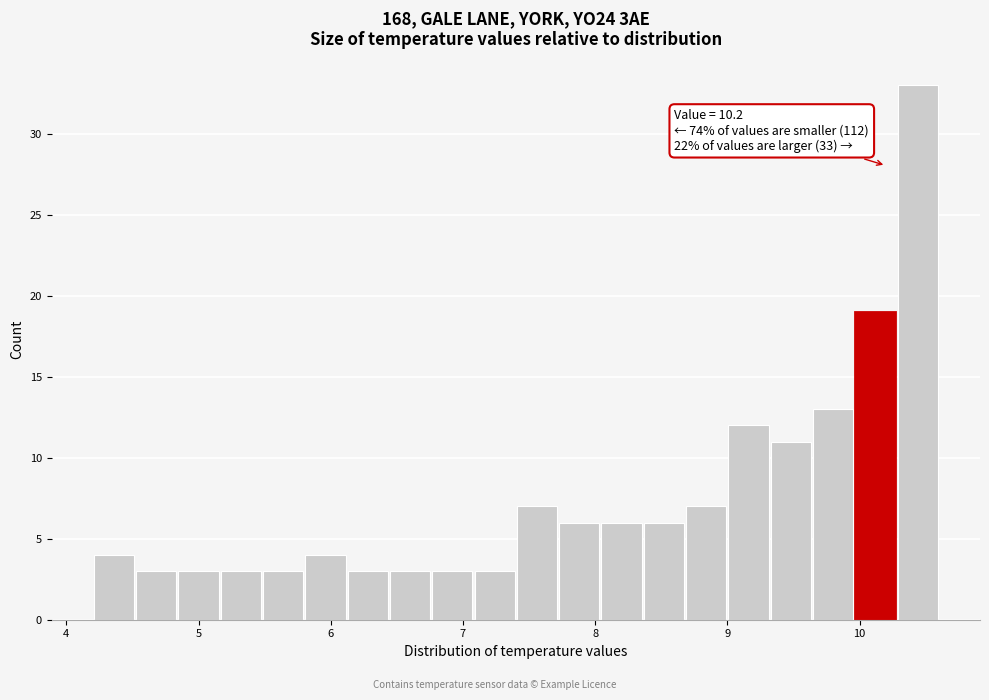

Read against the x-axis, roughly where is the centre of the tallest bar?

10.4